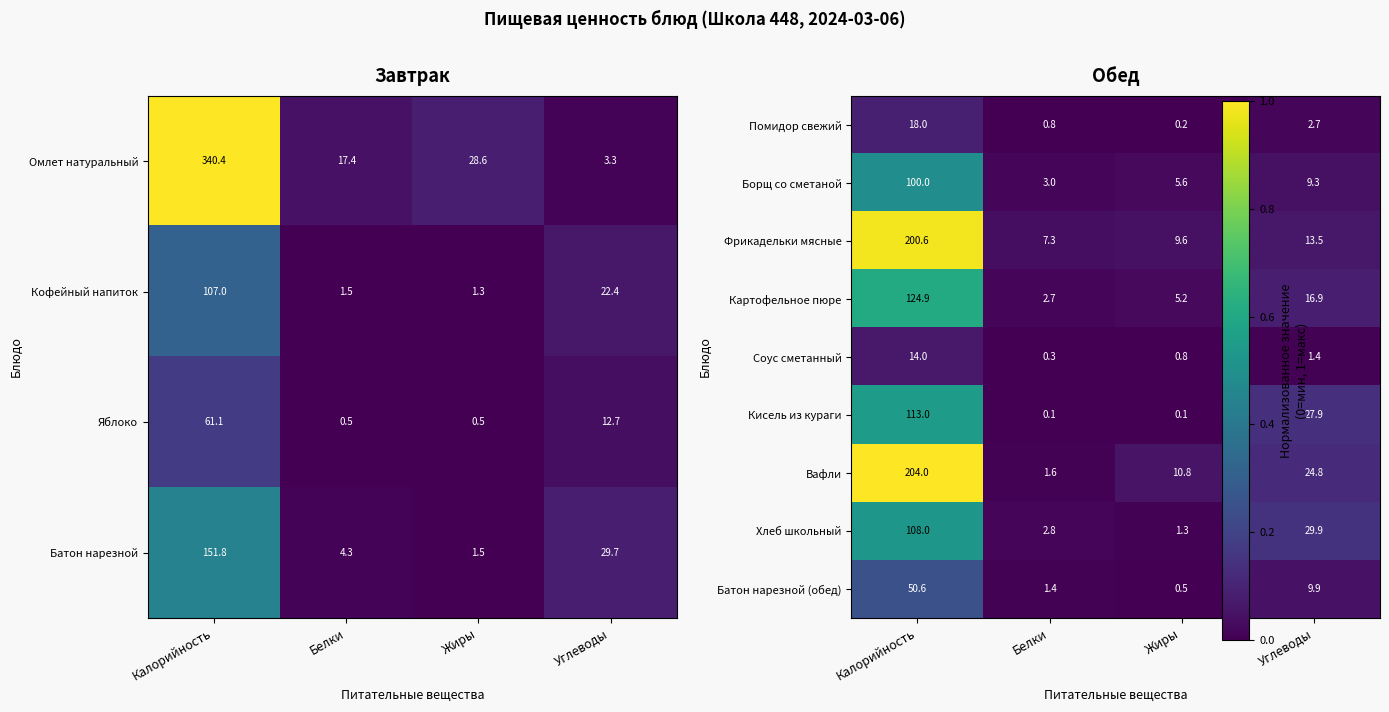

List the labels in order of Кофейный напиток value, smallest first.

Жиры, Белки, Углеводы, Калорийность